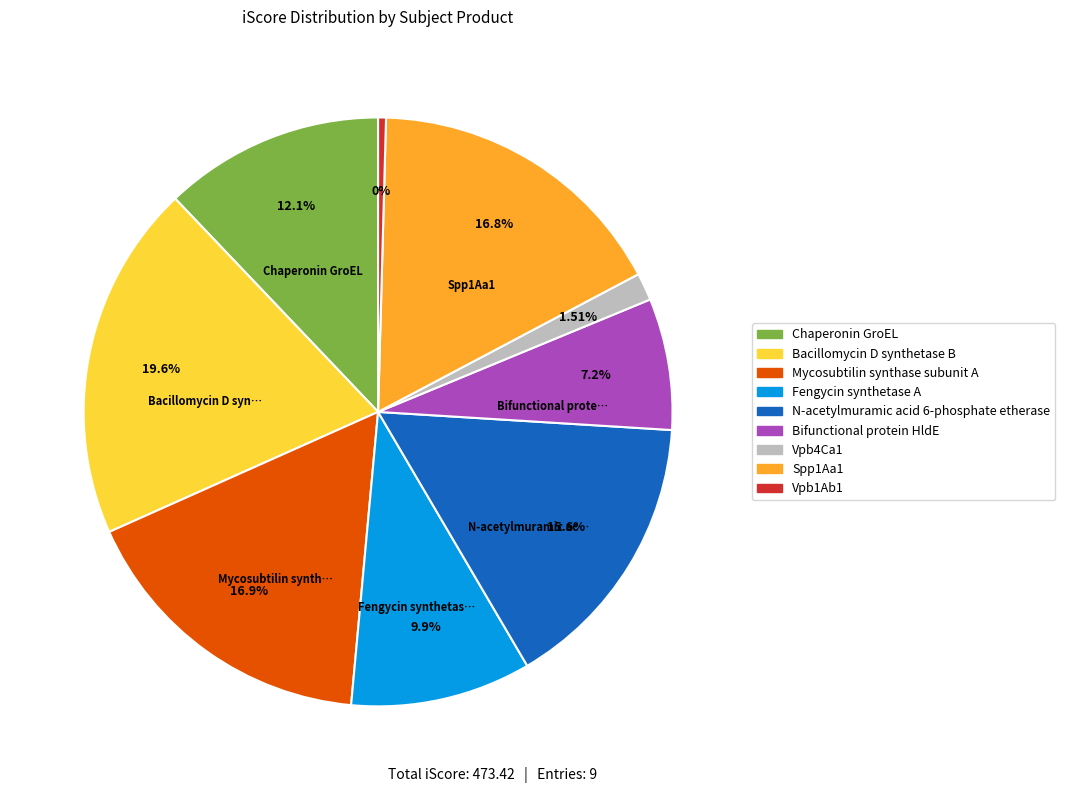

To the nearest percent, what is the difference between the largest and smallest slice percentages?

19%